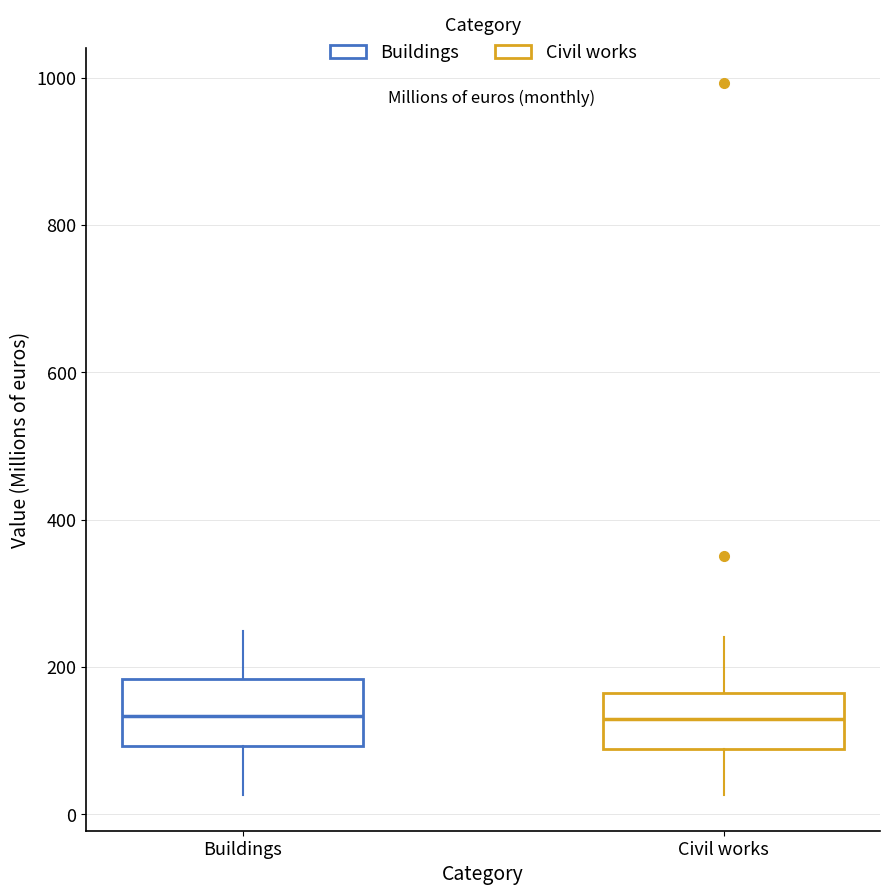

Where does the upper whisker of the box for Civil works end on the y-axis? The values are not printed on the chart, so give them approximately, as read against the axis.

240